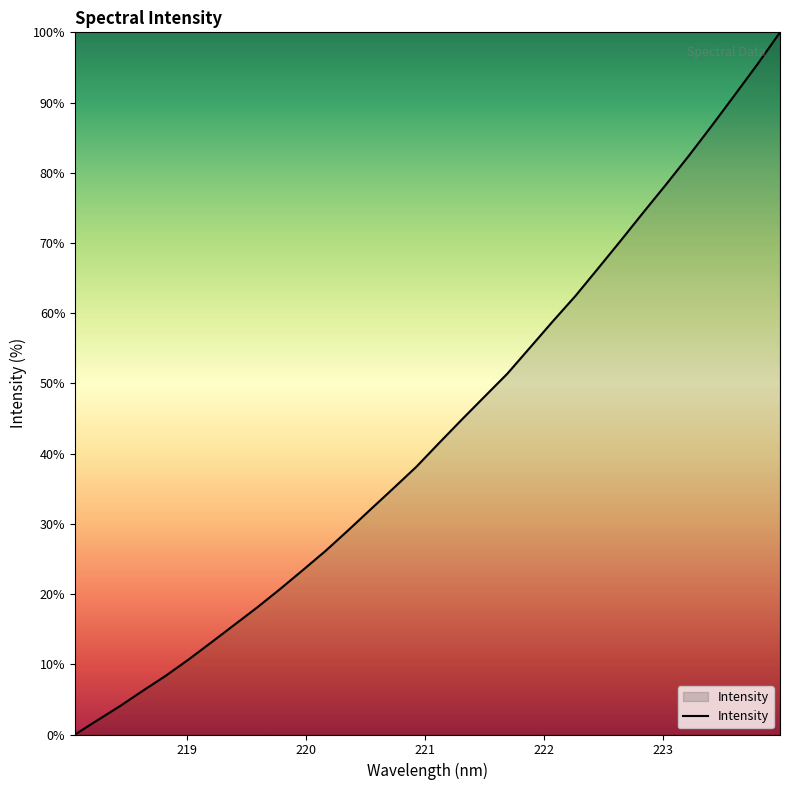

What is the maximum value shown in the chart?

100.0